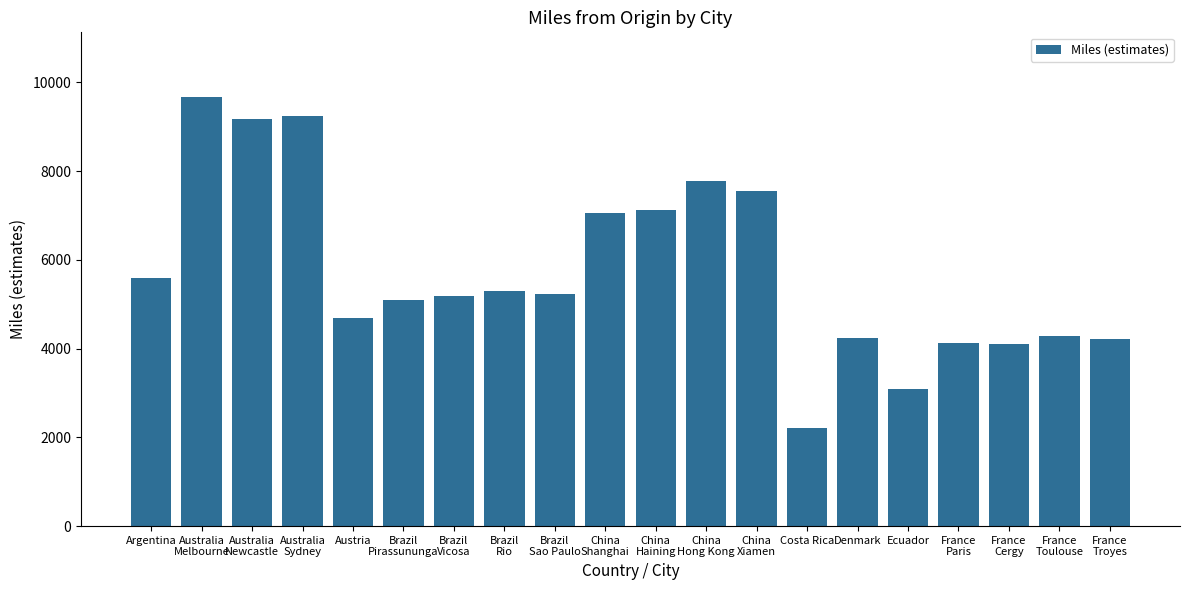

What is the difference between the values at Ecuador and Argentina?

2522